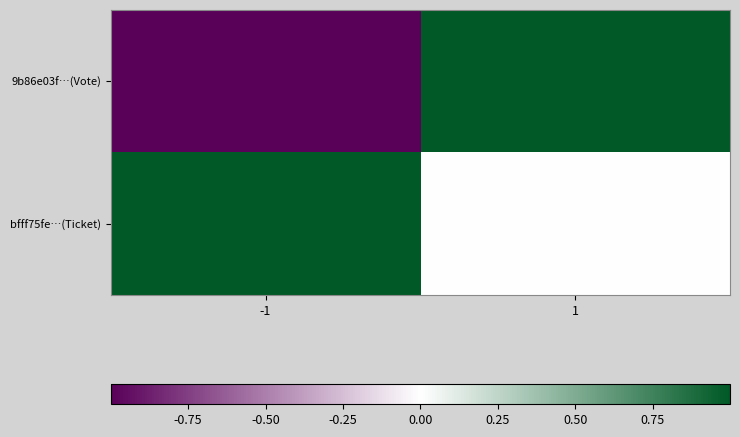

Rank the series by their average value, from highest to lowest.

bfff75fe…(Ticket), 9b86e03f…(Vote)